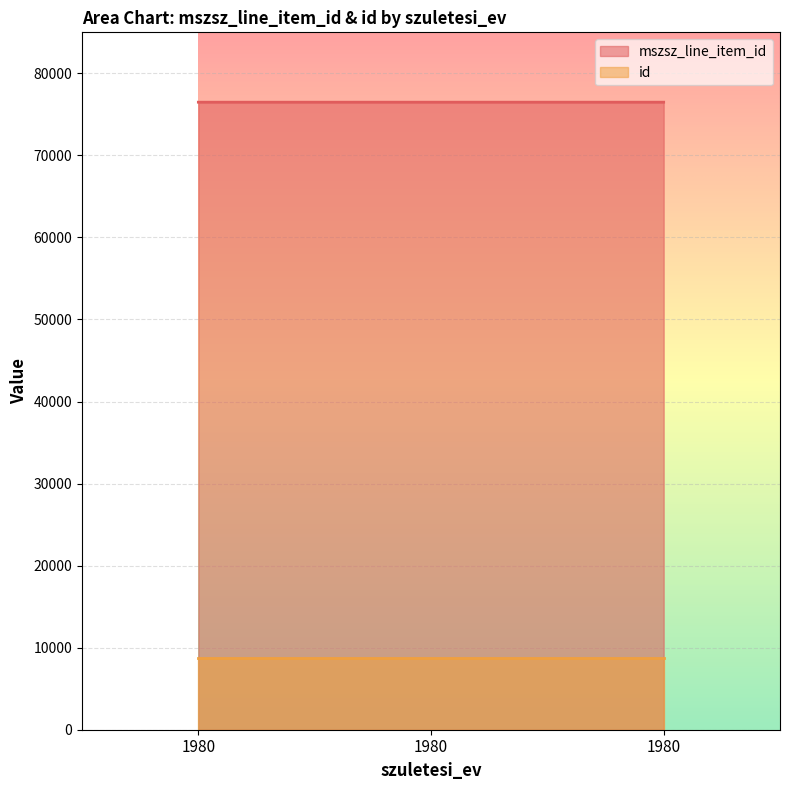

How many categories are shown in the chart?

3